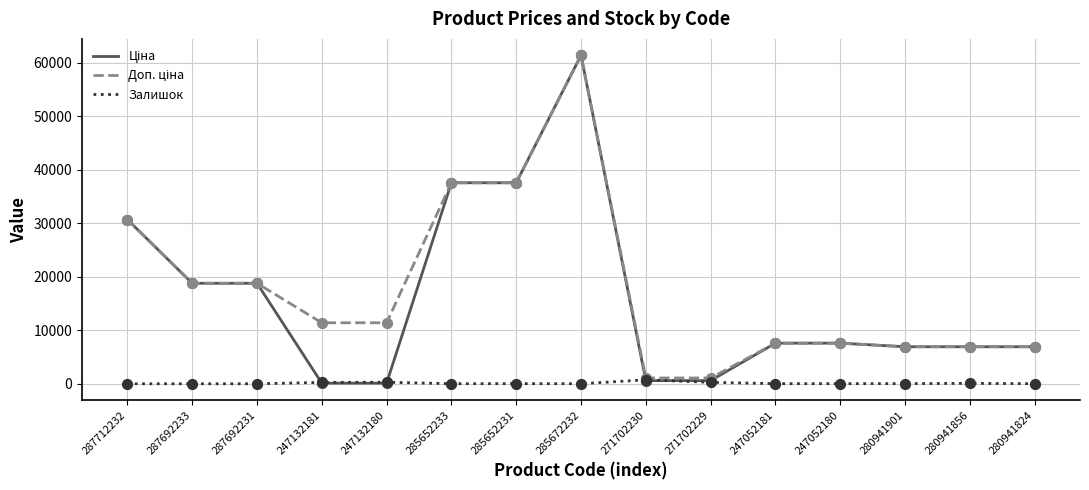

True or false: Залишок has a value of 20.0 at 247052181.

True